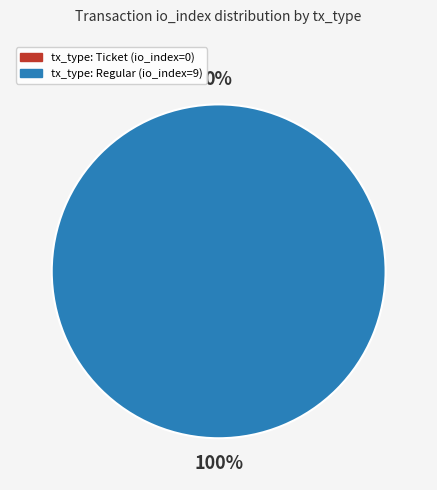

Which slice is the smallest?

tx_type: Ticket